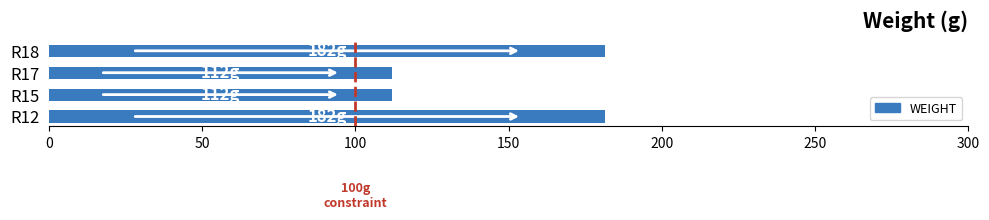

Reading top to bottom, what are all the values shown in this chart?

R18=181.5	R17=112.0	R15=112.0	R12=181.5